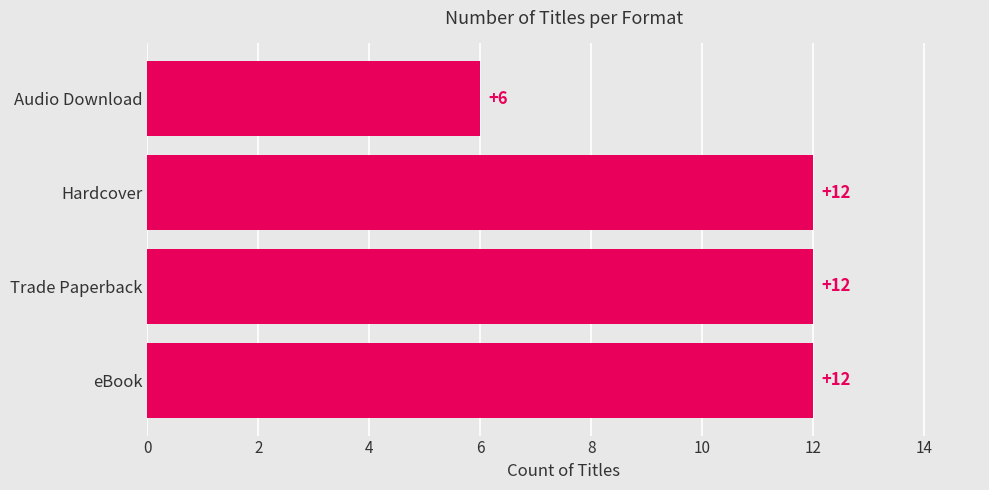

What is the smallest value displayed?

6